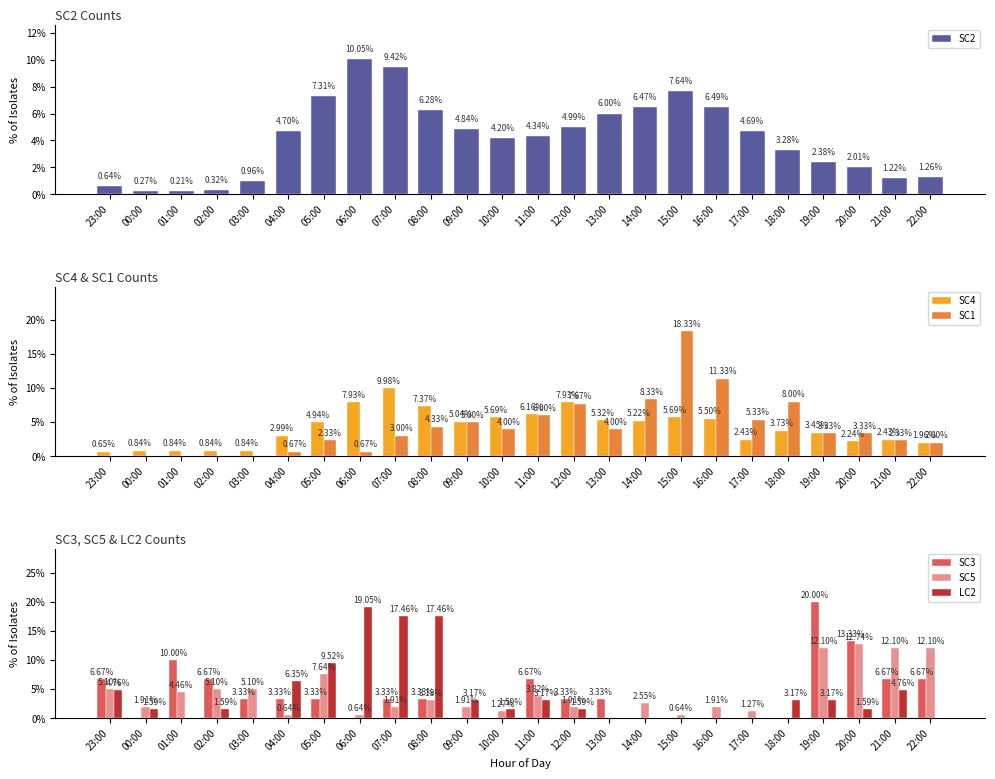

What is the label of the 20th bar from the right?

03:00